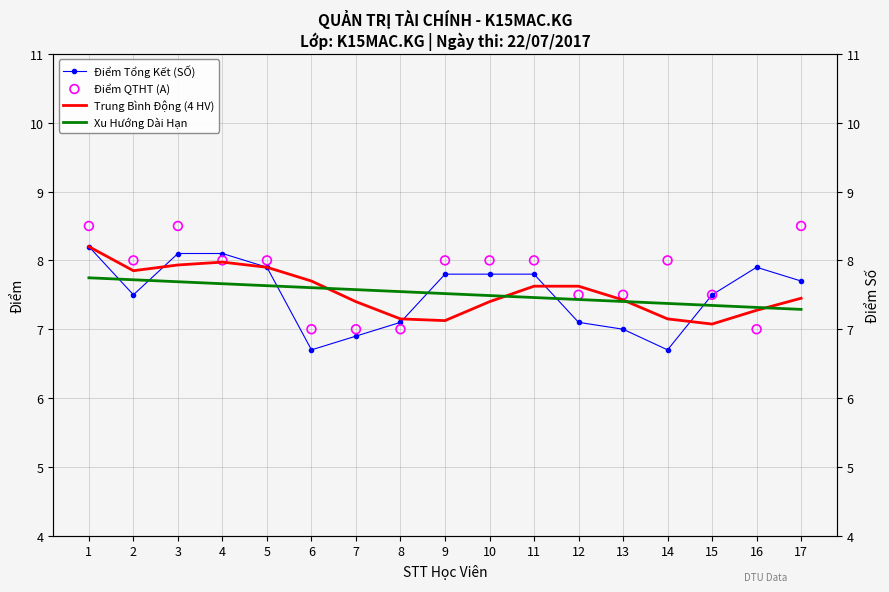

Which series contains the lowest Y value?

Điểm Tổng Kết (SỐ)